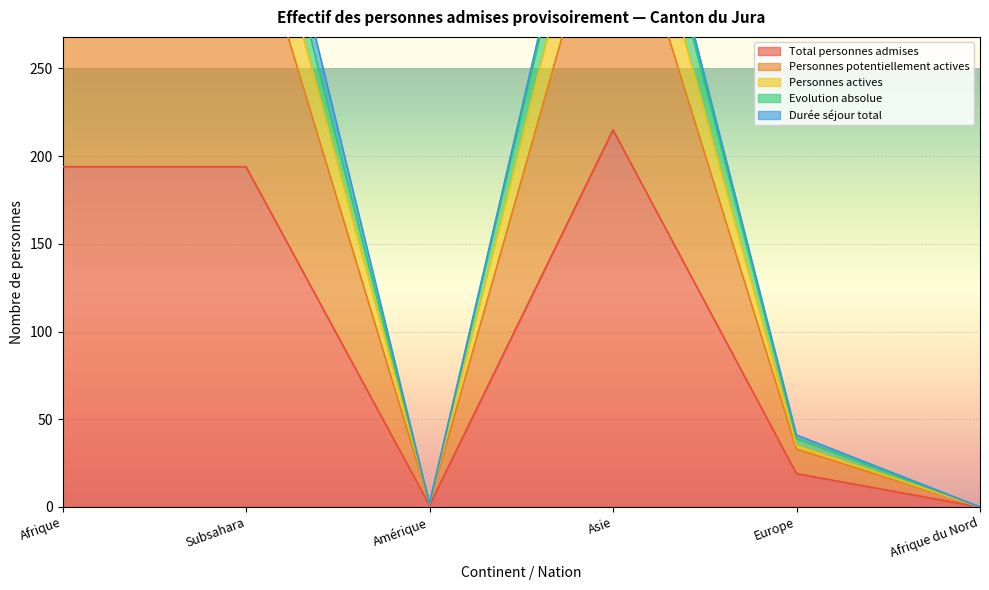

How many interior local peaks does the Personnes actives series have?

1